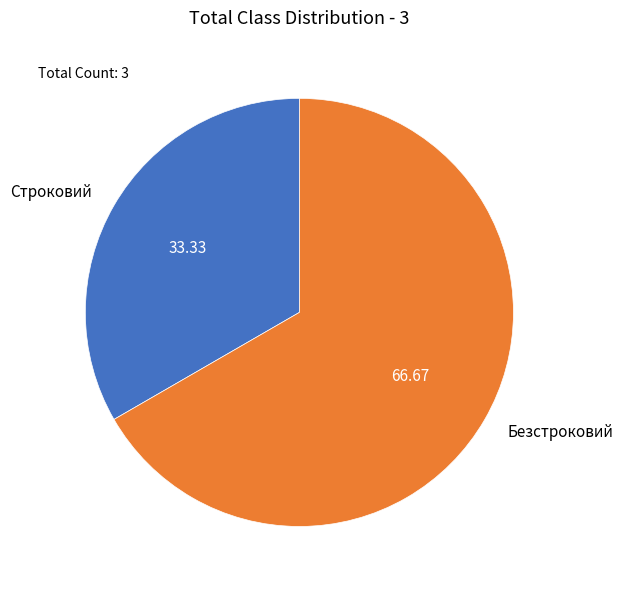

Count the number of slices in the pie.

2